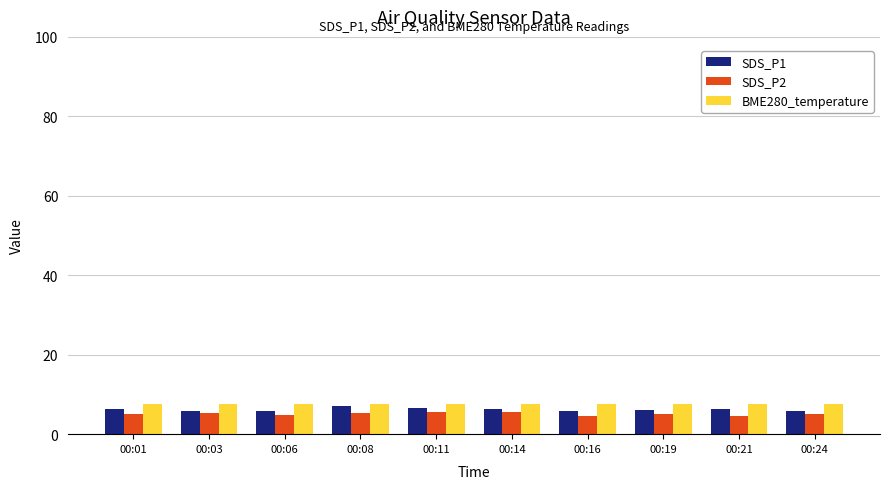

The value of BME280_temperature at 00:01 is 2.7. True or false?

False